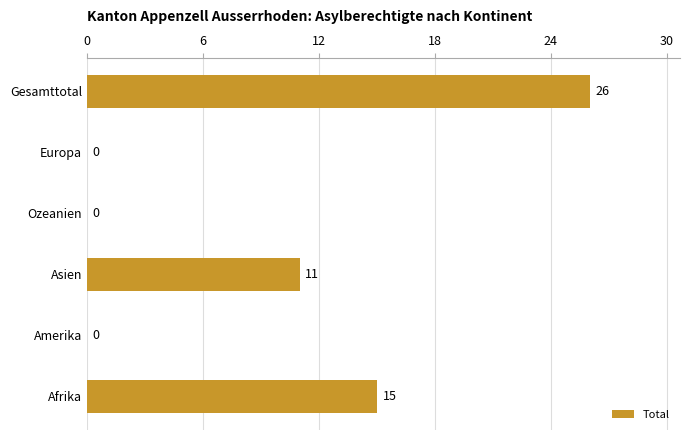

Count the number of categories in the chart.

6